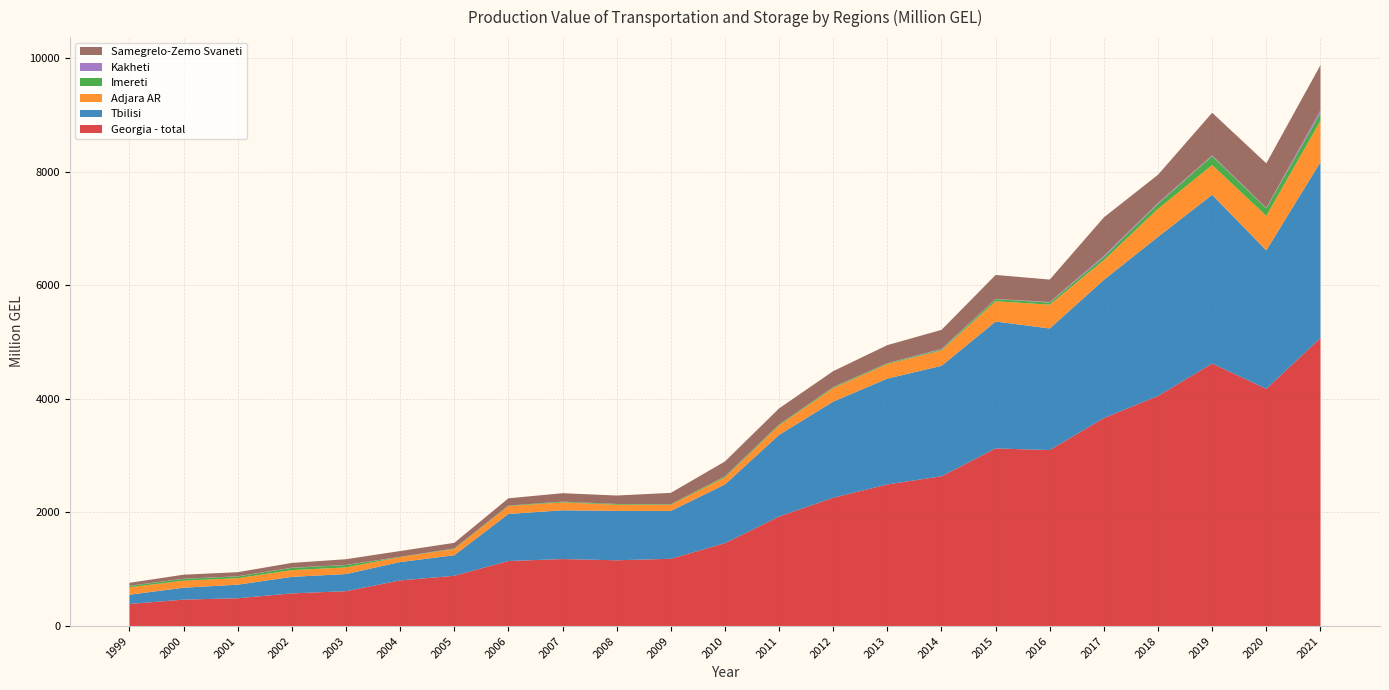

Reading left to right, list all the values displayed in this chart.

Georgia - total: 389.6	465.4	489.6	575.1	614.1	803.4	884.9	1145.0	1179.3	1157.7	1183.9	1458.8	1928.2	2258.5	2492.8	2636.2	3126.5	3097.9	3661.6	4050.9	4621.3	4175.3	5070.9
Tbilisi: 162.4	209.8	238.9	290.9	301.4	323.3	361.1	828.4	858.4	870.0	842.2	1034.0	1437.9	1692.2	1863.0	1944.6	2233.5	2140.3	2432.8	2800.8	2969.4	2437.7	3095.9
Adjara AR: 130.5	123.9	114.4	118.4	117.1	86.9	110.4	139.2	139.5	108.0	108.1	122.6	165.4	237.5	256.5	269.7	357.3	418.8	347.5	492.8	523.8	606.4	726.7
Imereti: 25.1	31.3	30.5	39.8	40.8	3.8	8.6	8.1	12.1	12.7	9.0	18.0	15.4	15.7	13.4	17.1	37.2	36.3	52.0	86.9	156.6	133.4	135.9
Kakheti: 2.4	2.8	3.2	3.2	3.5	0.8	1.2	0.6	0.5	0.8	0.5	2.5	1.1	3.3	1.5	10.1	4.3	10.3	22.9	17.4	14.6	9.4	50.0
Samegrelo-Zemo Svaneti: 50.9	71.0	71.7	84.1	99.8	102.7	98.5	127.5	148.7	148.4	201.0	261.2	283.6	280.0	317.8	335.7	421.4	395.2	677.2	495.4	749.7	782.6	793.5